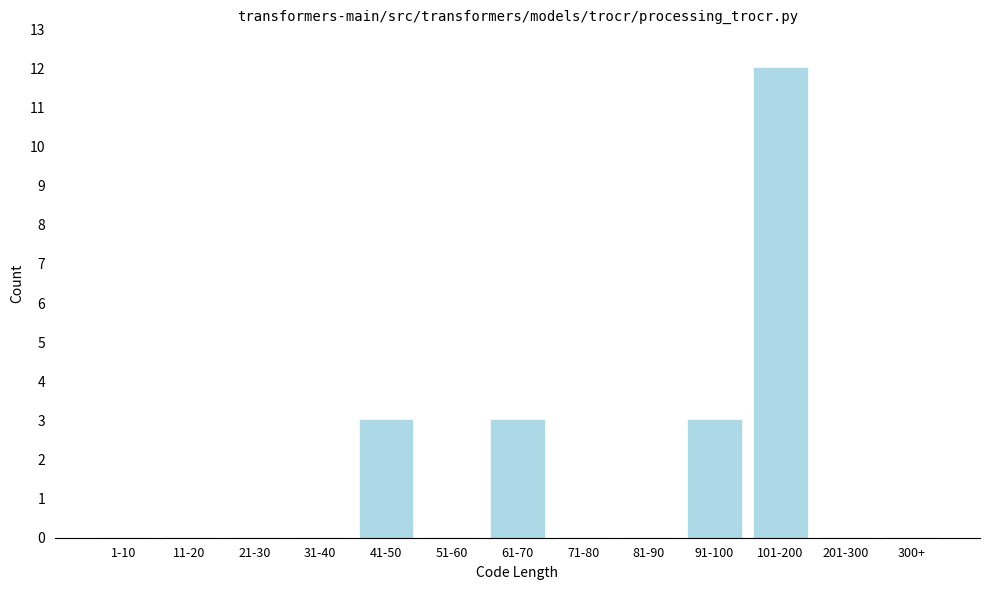

Reading left to right, what are all the values shown in this chart?

1-10=0	11-20=0	21-30=0	31-40=0	41-50=3	51-60=0	61-70=3	71-80=0	81-90=0	91-100=3	101-200=12	201-300=0	300+=0